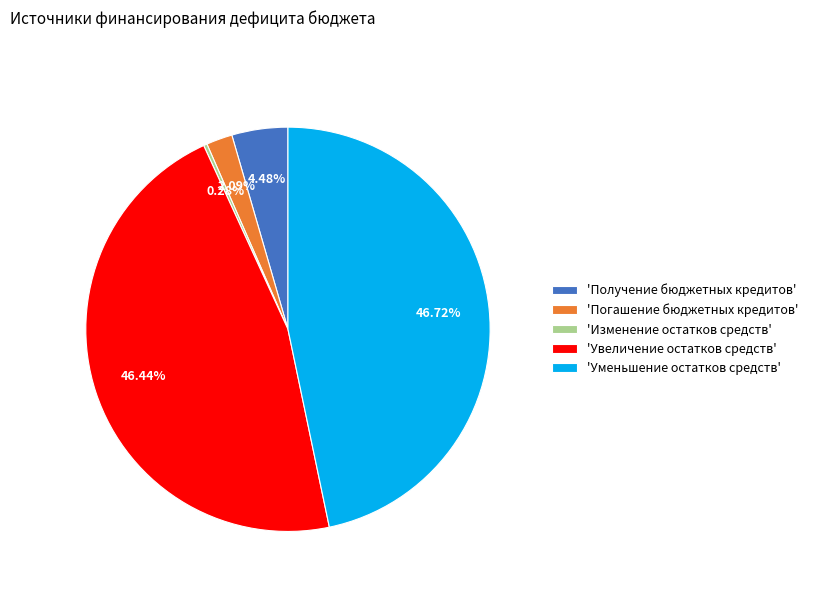

Which has a higher value, 'Получение бюджетных кредитов' or 'Увеличение остатков средств'?

'Увеличение остатков средств'